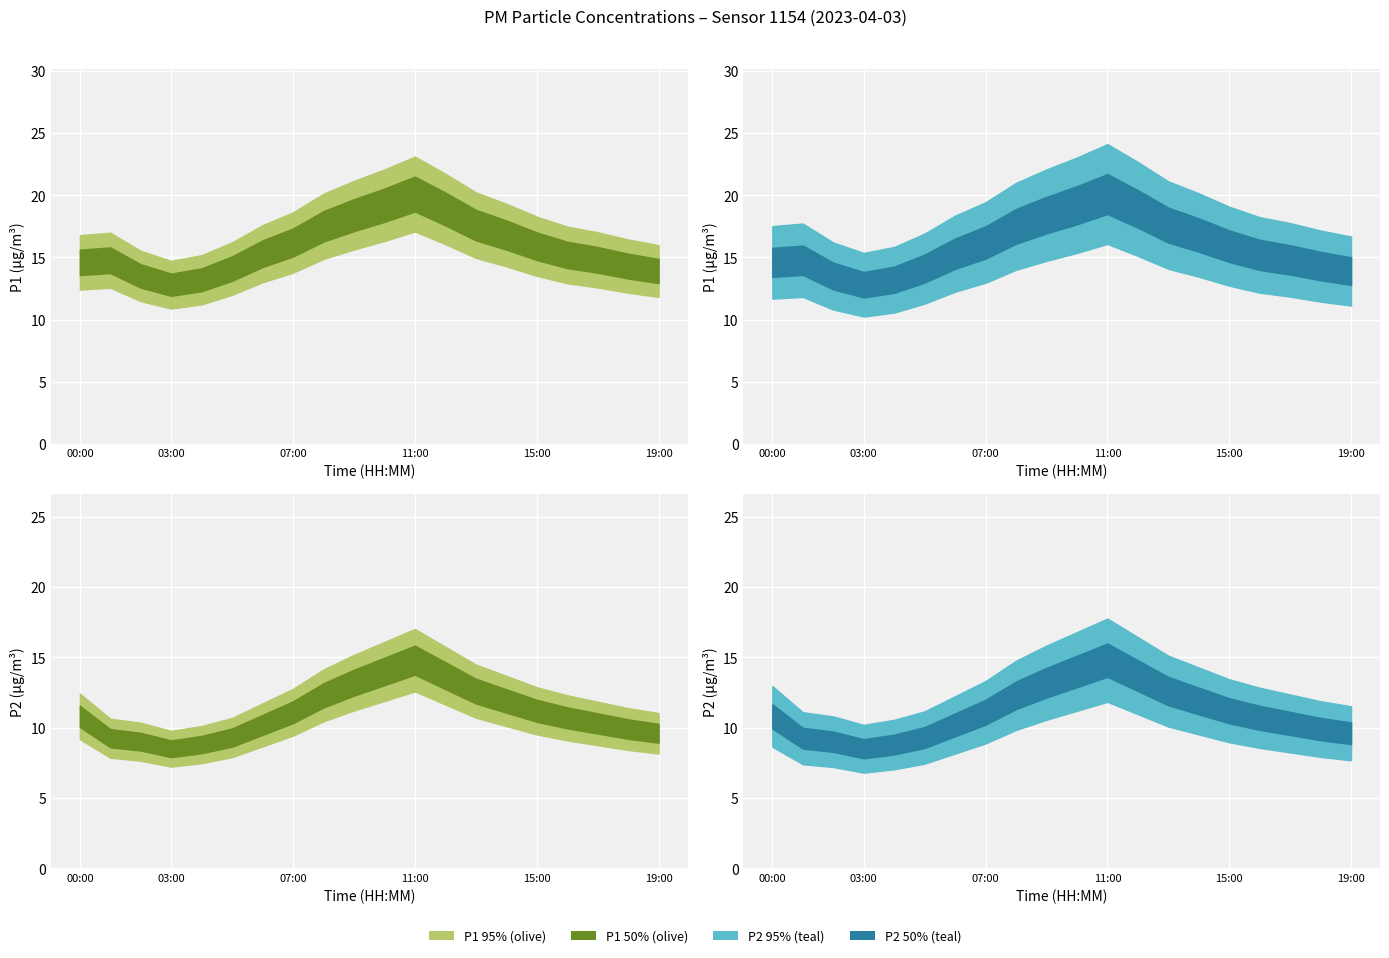

What is the approximate value of P1 at 06:00?

15.3